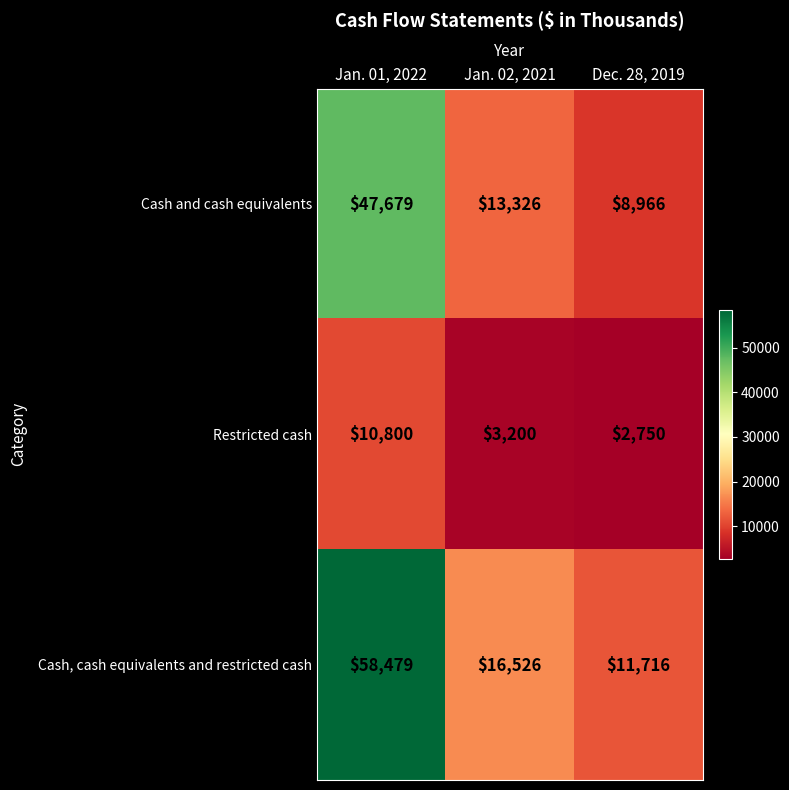

Reading right to left, what are all the values shown in this chart?

Cash and cash equivalents: Dec. 28, 2019=8966	Jan. 02, 2021=13326	Jan. 01, 2022=47679
Restricted cash: Dec. 28, 2019=2750	Jan. 02, 2021=3200	Jan. 01, 2022=10800
Cash, cash equivalents and restricted cash: Dec. 28, 2019=11716	Jan. 02, 2021=16526	Jan. 01, 2022=58479